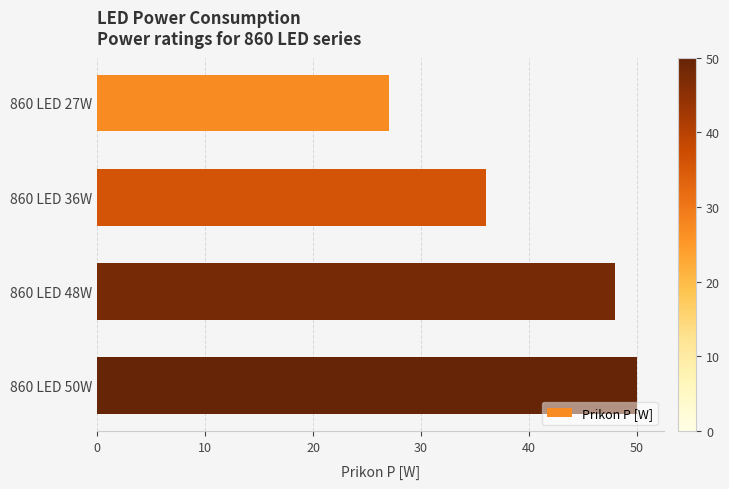

What is the difference between the second highest and second lowest values?

12